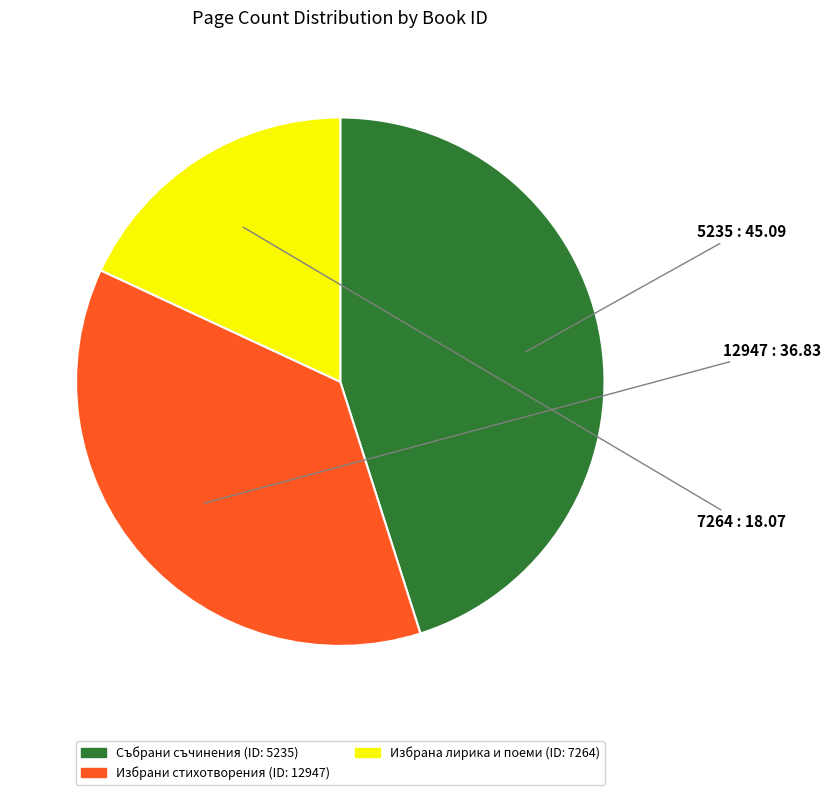

Does any single category account for the majority?

No